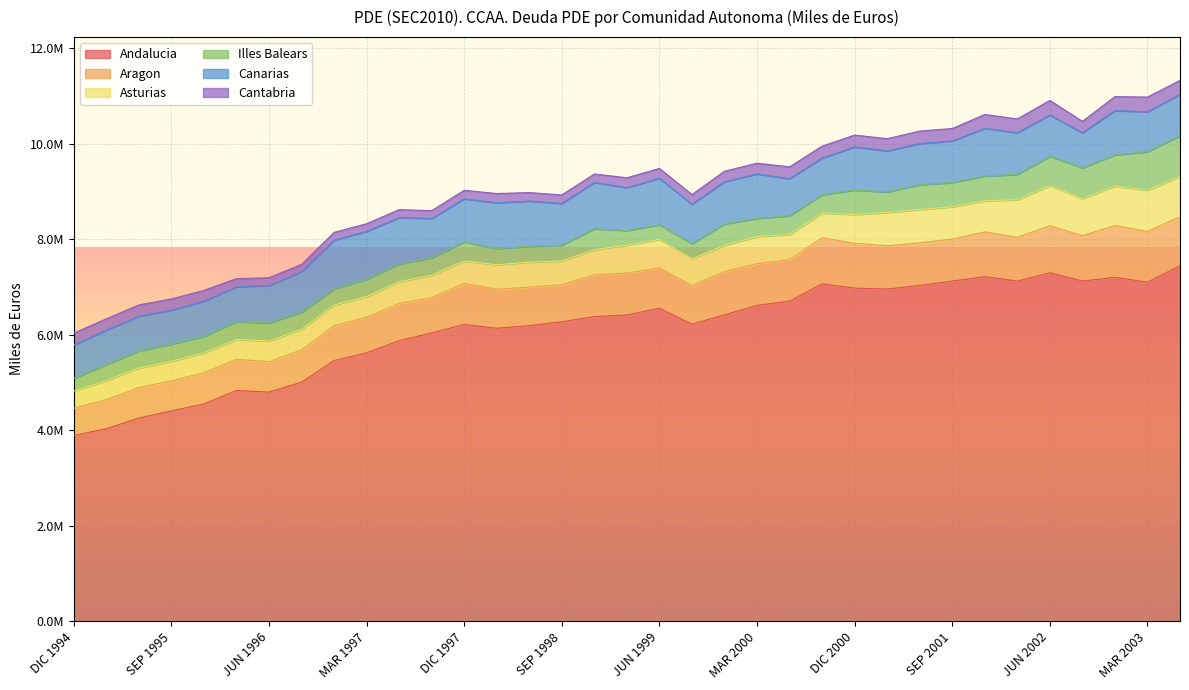

What is the sum of the Aragon values at JUN 2001 and DIC 1997?

1757223